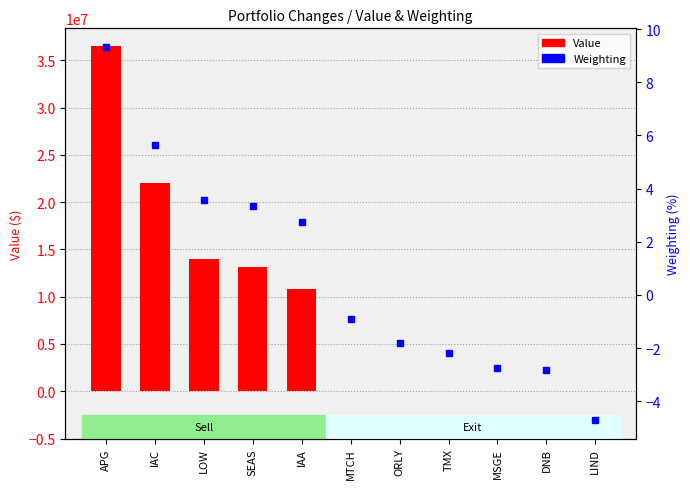

Reading left to right, extract all data points from this chart.

36555000	22049000	14000000	13092000	10768000	0	0	0	0	0	0